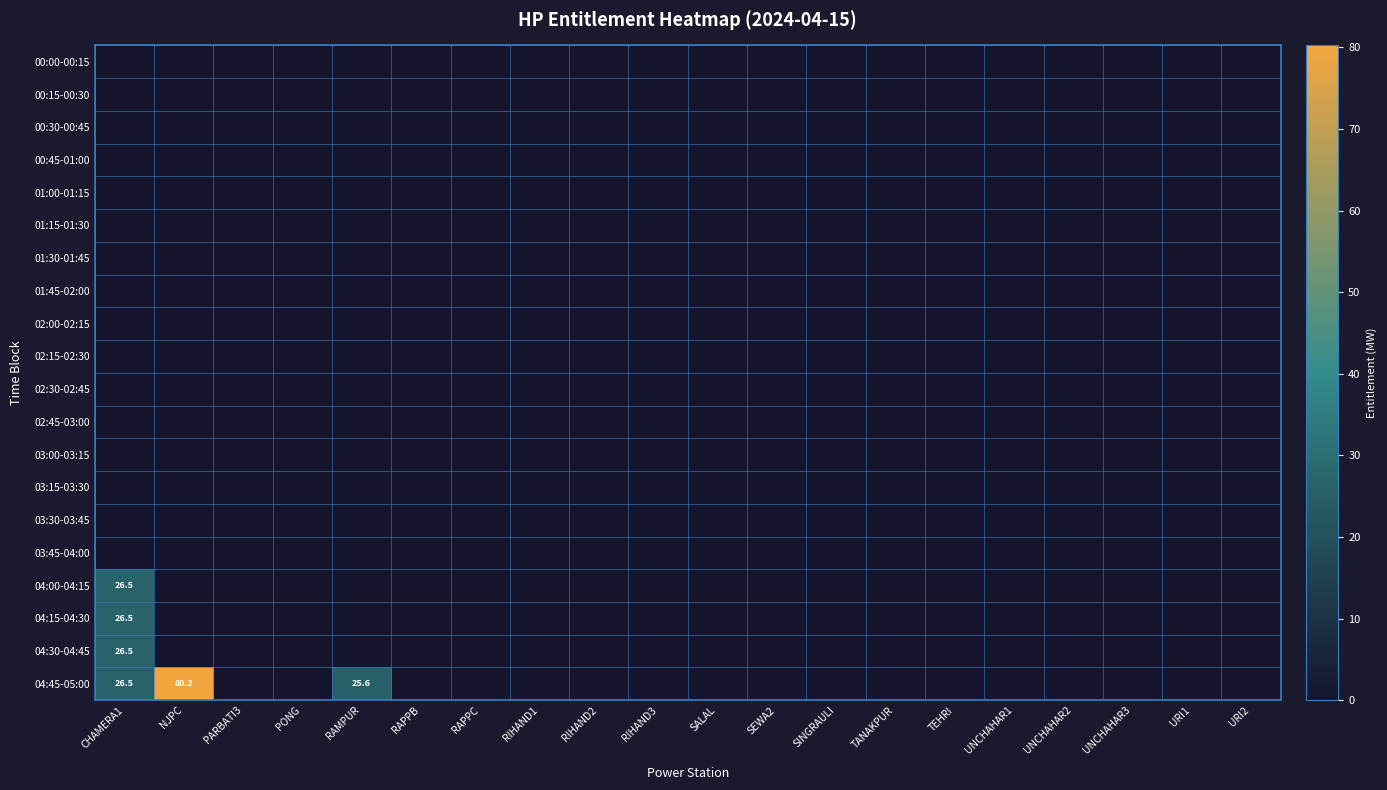

What is the difference between the second highest and second lowest values in the 04:45-05:00 series?

26.5